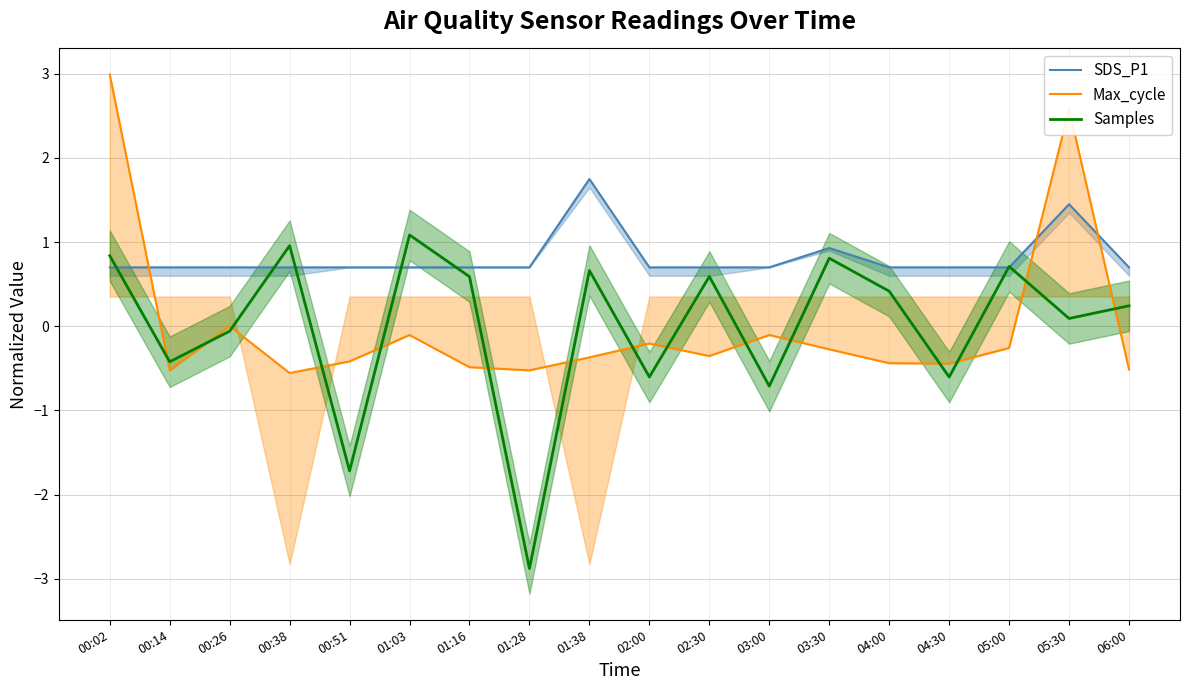

Rank the series at 03:30 from highest to lowest value.

SDS_P1, Samples, Max_cycle